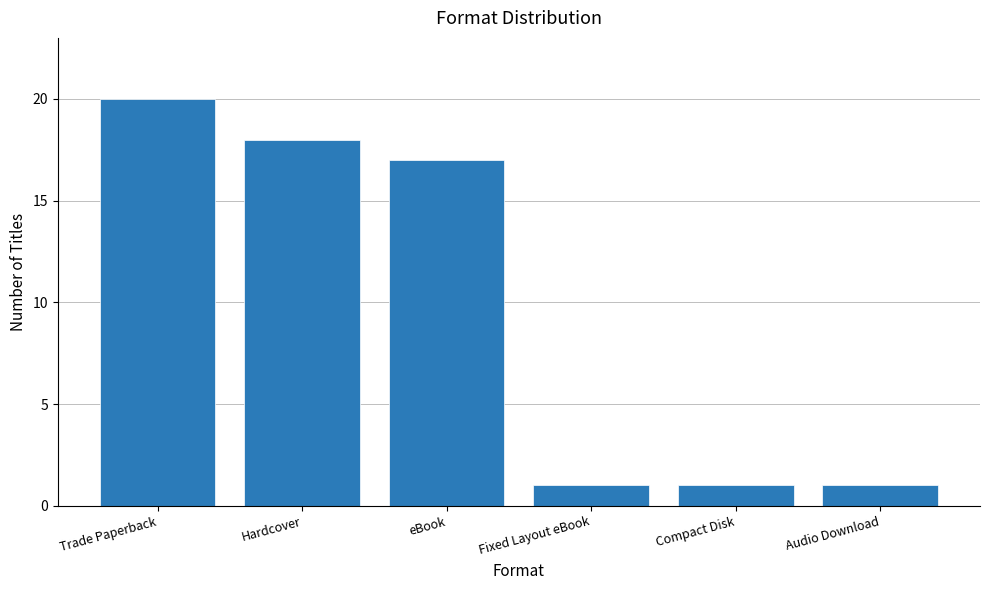

Which category has the highest value across all series?

Trade Paperback